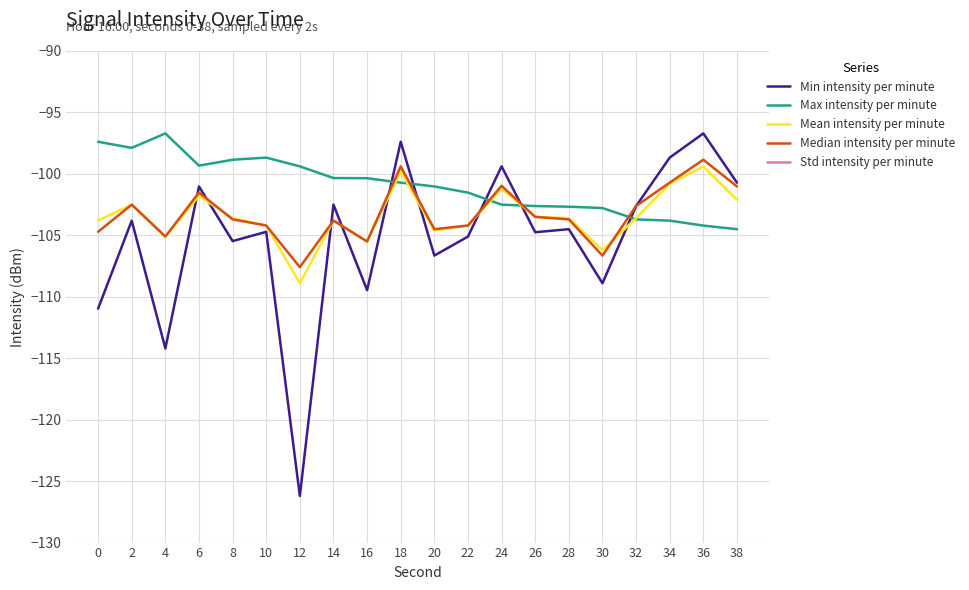

Reading left to right, transcribe all the data shown in this chart.

Min intensity per minute: -111.0	-103.8	-114.2	-101.0	-105.5	-104.7	-126.2	-102.5	-109.5	-97.4	-106.6	-105.1	-99.4	-104.7	-104.5	-108.9	-102.6	-98.7	-96.7	-100.7
Max intensity per minute: -97.4	-97.9	-96.7	-99.3	-98.8	-98.7	-99.4	-100.3	-100.4	-100.7	-101.0	-101.5	-102.5	-102.6	-102.7	-102.8	-103.7	-103.8	-104.2	-104.5
Mean intensity per minute: -103.8	-102.5	-105.1	-101.8	-103.6	-104.2	-108.9	-103.8	-105.5	-99.8	-104.6	-104.2	-101.2	-103.5	-103.6	-106.2	-103.6	-100.8	-99.4	-102.1
Median intensity per minute: -104.7	-102.5	-105.1	-101.5	-103.7	-104.2	-107.6	-103.8	-105.5	-99.4	-104.5	-104.2	-101.0	-103.5	-103.7	-106.7	-102.6	-100.7	-98.8	-101.0
Std intensity per minute: 4.5	3.2	5.8	3.1	4.0	3.7	7.2	3.5	4.8	2.8	3.9	3.6	2.9	3.4	3.5	5.1	3.2	2.7	2.5	3.3